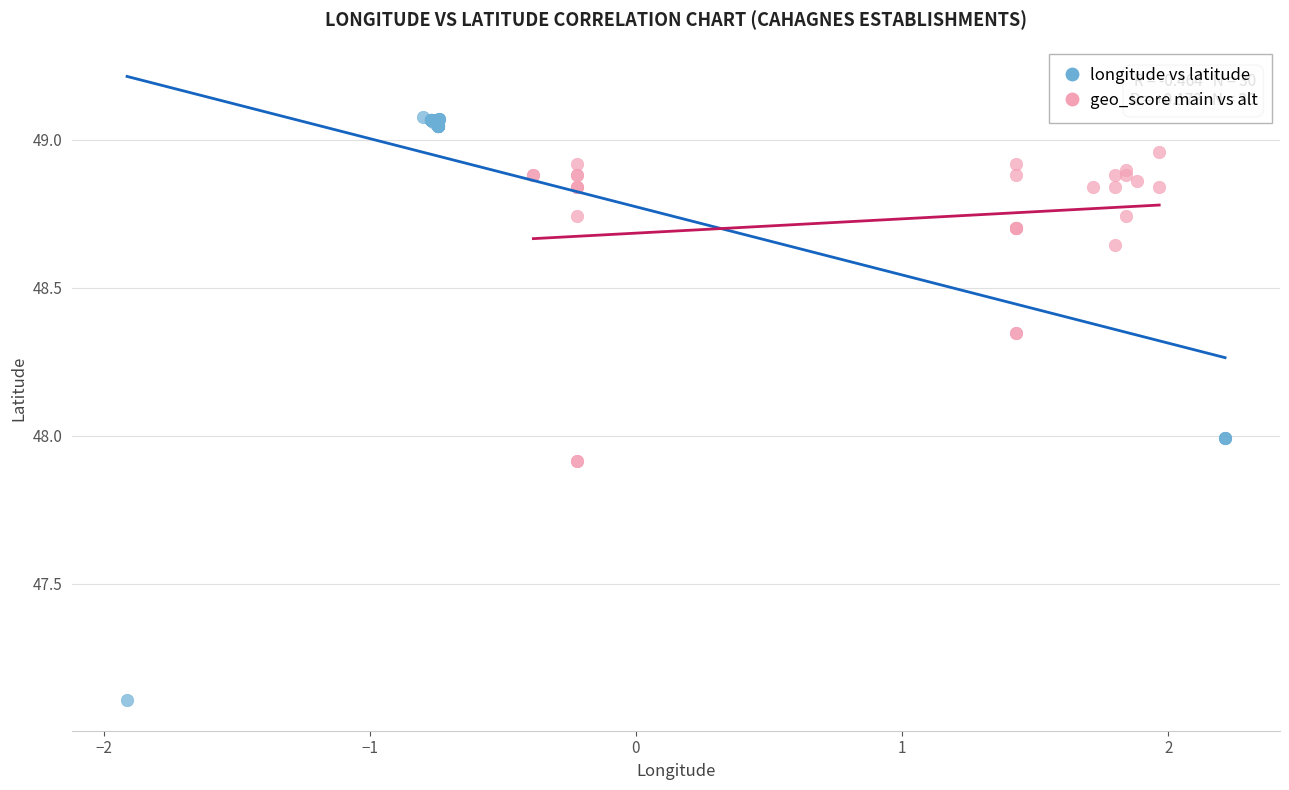

Which series contains the lowest Y value?

longitude vs latitude